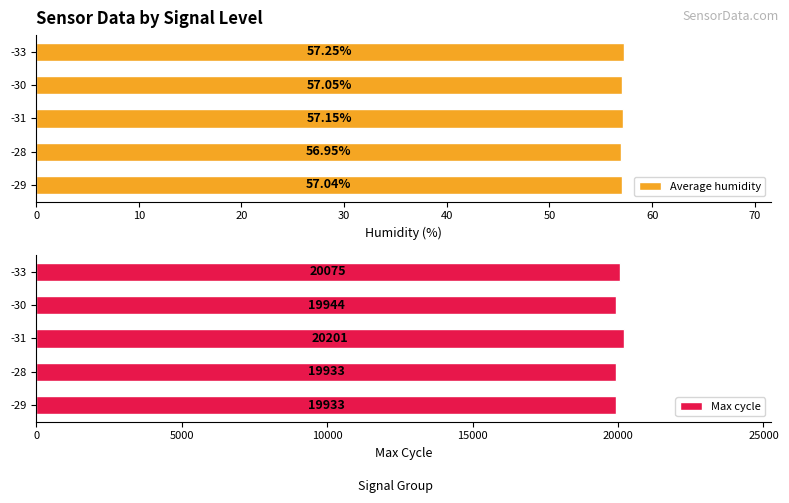

What is the difference between the maximum and minimum values in the Average humidity series?

0.3